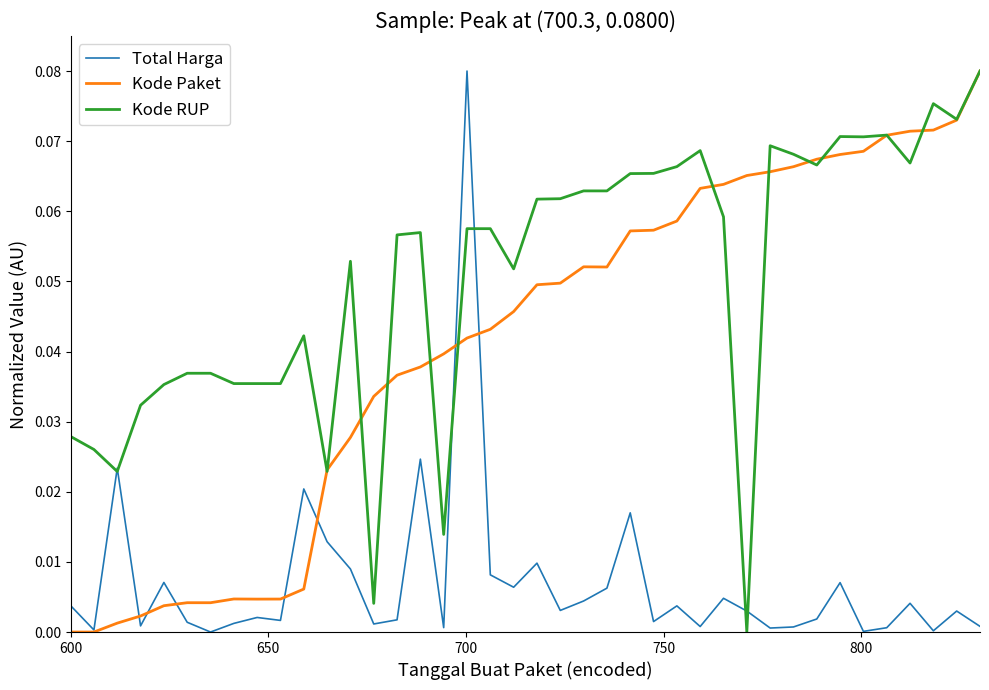

What is the sum of all Total Harga values?

0.3